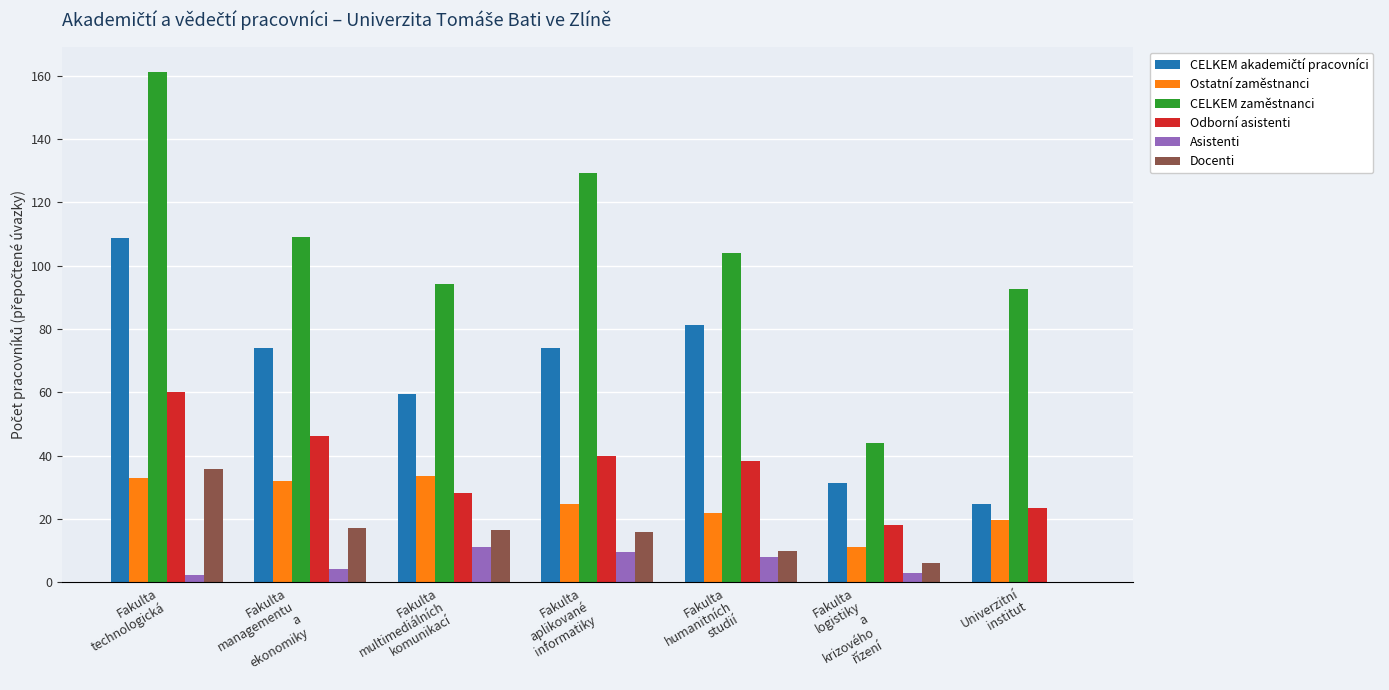

Which series has the widest spread of values?

CELKEM zaměstnanci